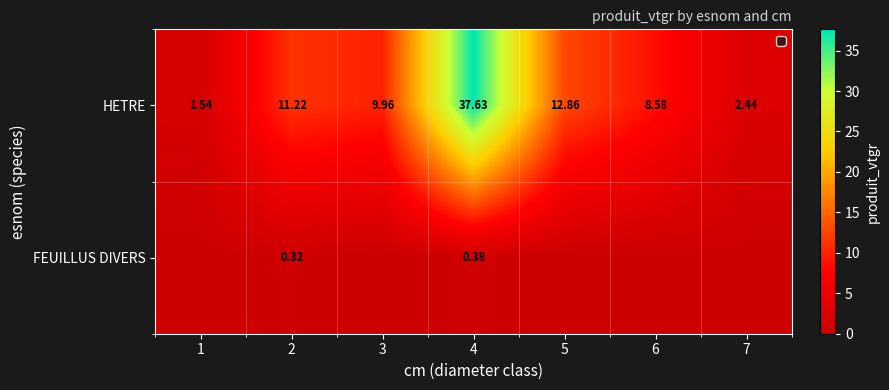

How many series are shown in this chart?

2